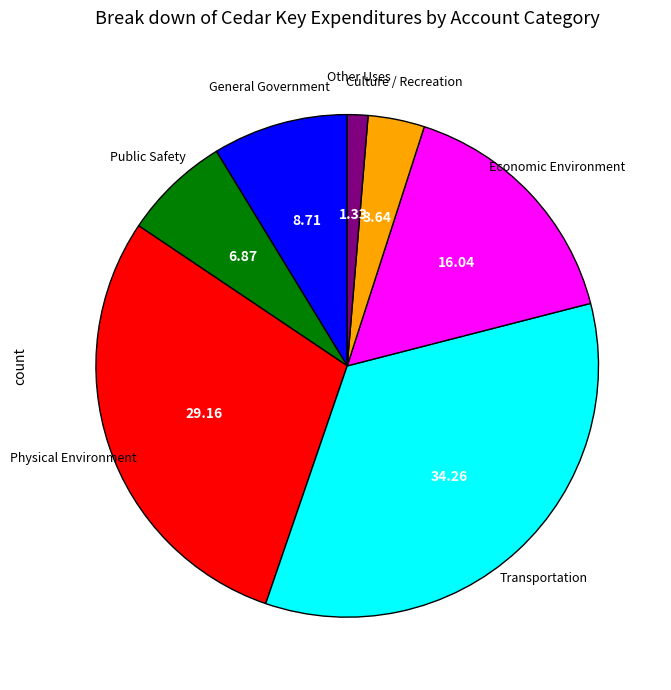

Rank the categories by value from highest to lowest.

Transportation, Physical Environment, Economic Environment, General Government, Public Safety, Culture / Recreation, Other Uses